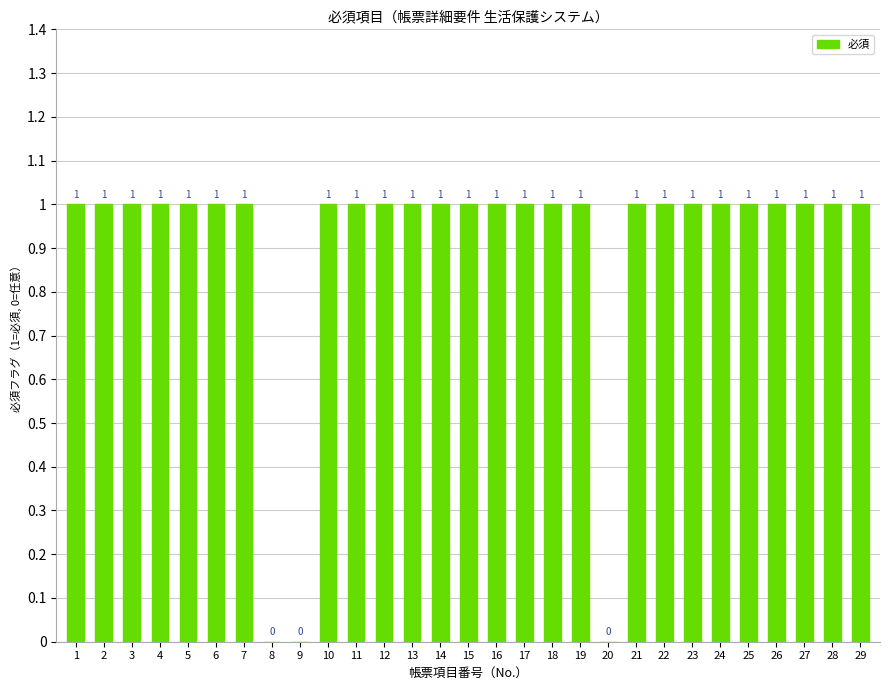

The chart shows a value of 2 at 16. True or false?

False